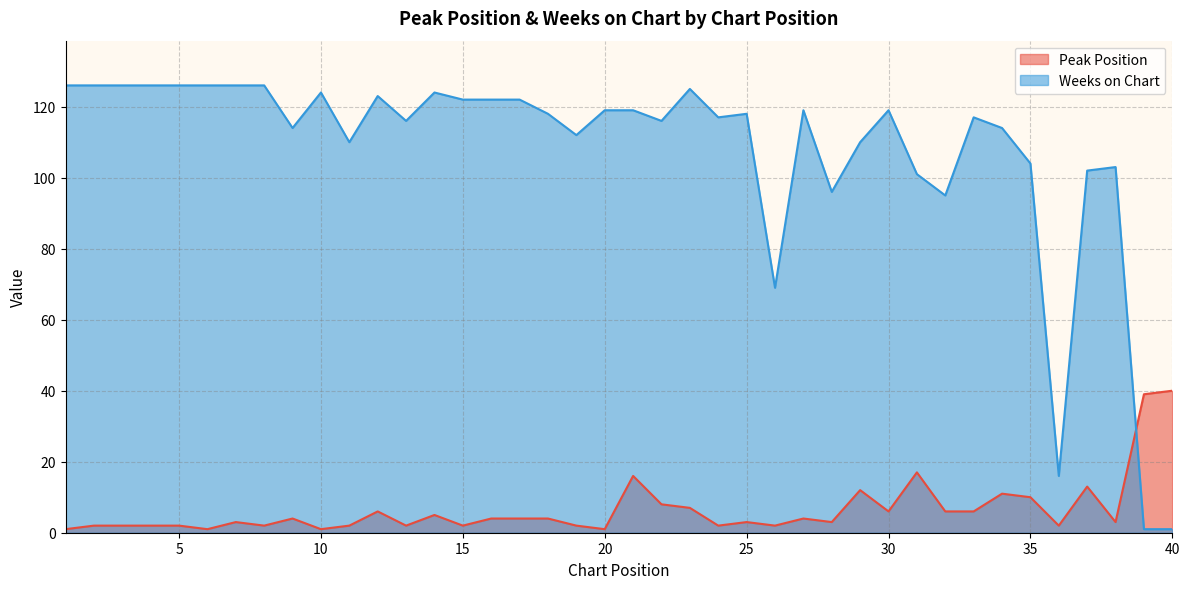

What is the difference between the Weeks on Chart values at 28 and 21?

23